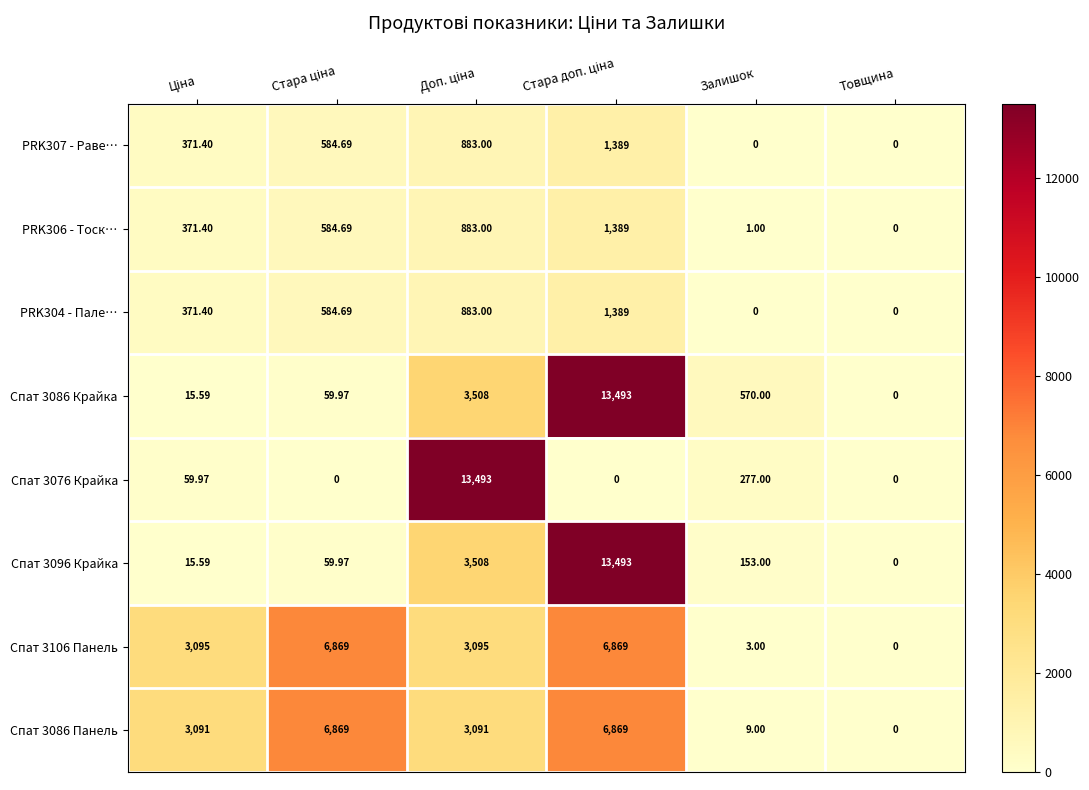

At which label is Спат 3076 Крайка closest to 6746?

Залишок